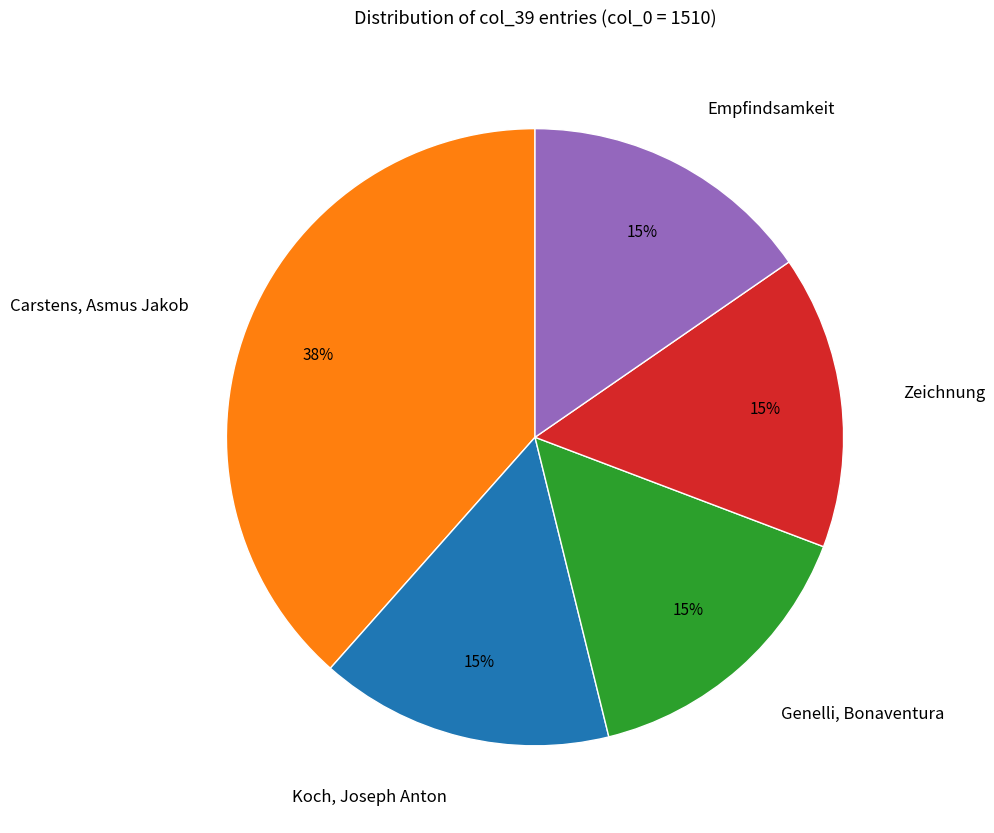

How many slices are in this pie chart?

5